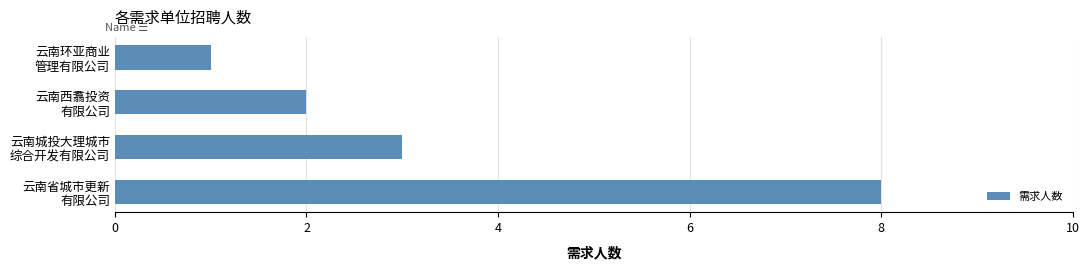

What is the difference between the maximum and minimum values?

7